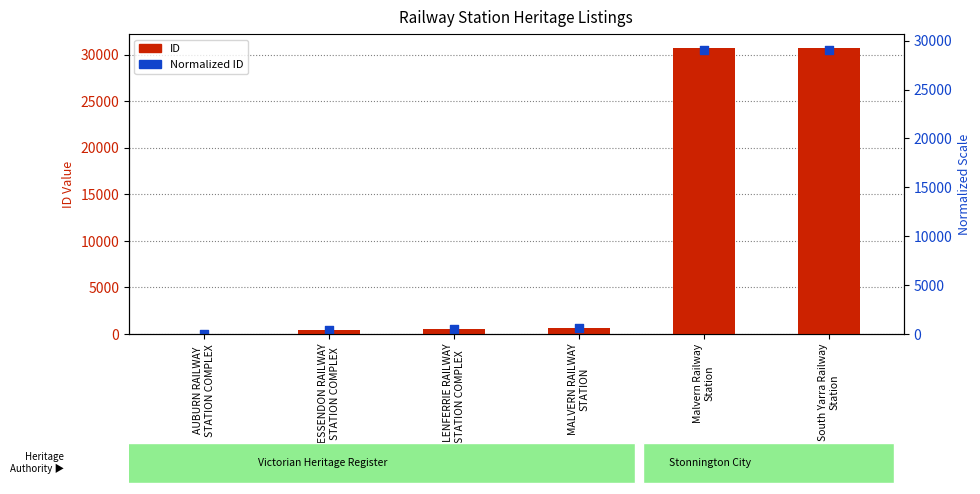

At how many categories does at least one series exceed 675?

3